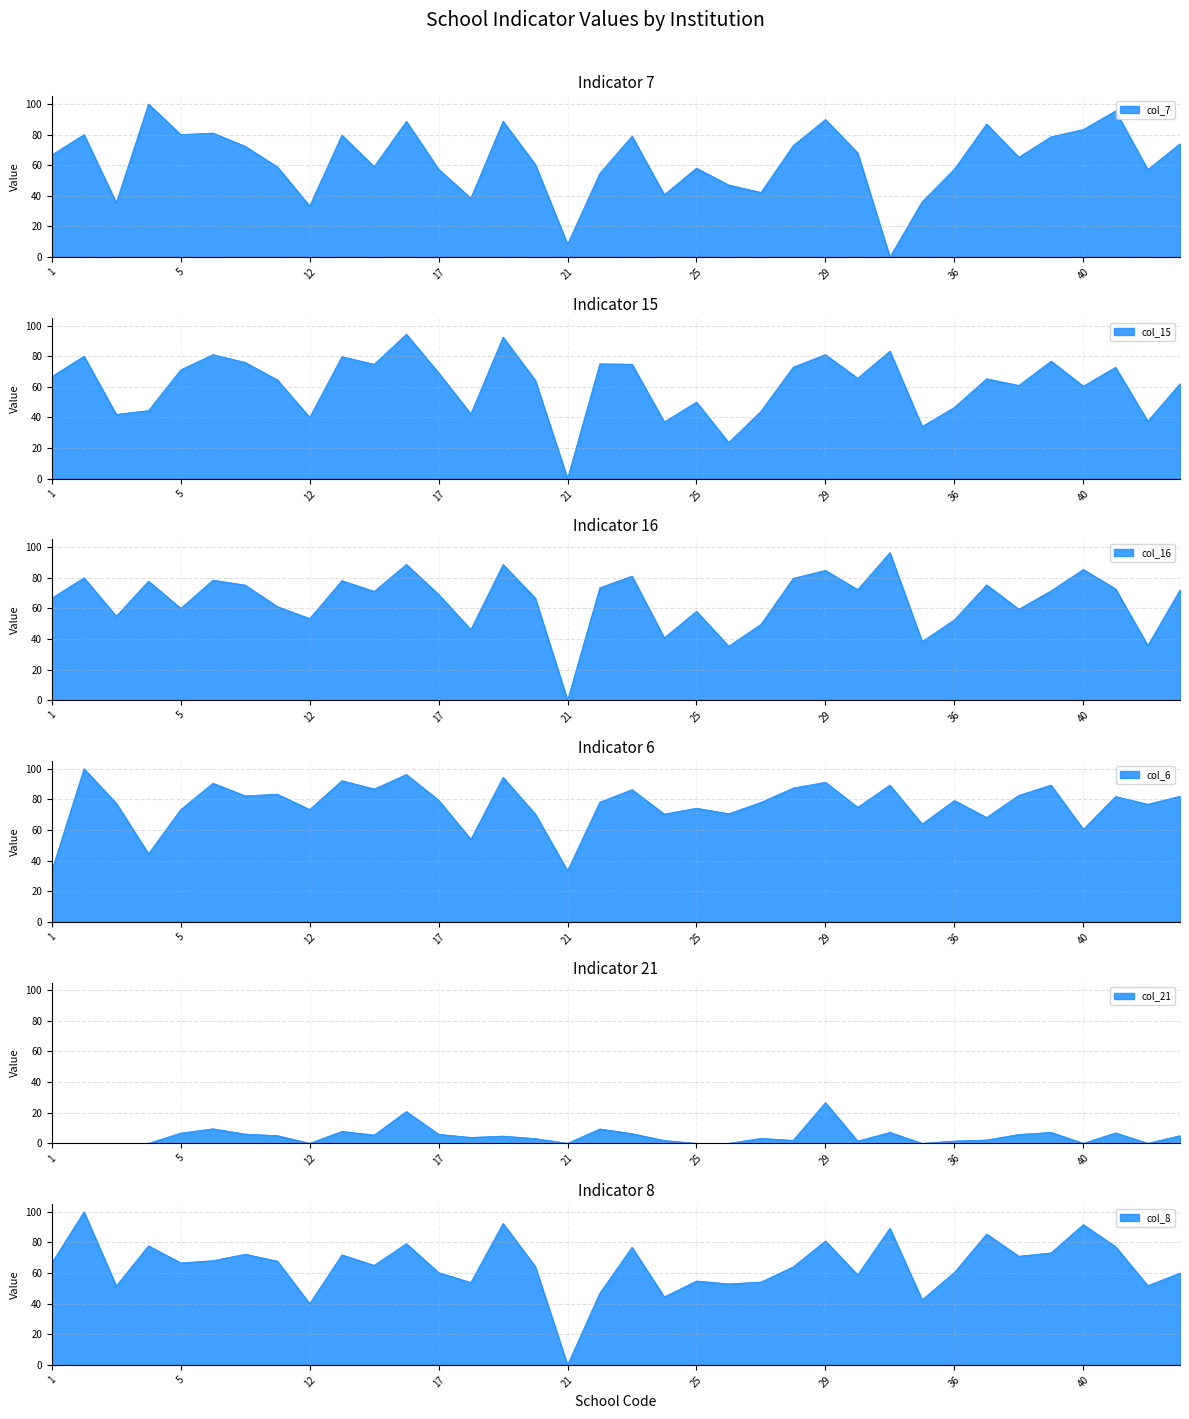

Reading left to right, list all the values displayed in this chart.

col_7: 66.7	80.0	35.5	100.0	80.0	81.0	72.3	58.9	33.3	79.7	59.0	88.7	57.4	38.5	88.7	60.5	8.3	54.7	79.0	40.7	58.1	47.1	42.2	72.8	89.9	68.1	0.0	36.2	57.4	87.0	65.2	78.6	83.3	95.5	57.1	74.0
col_15: 66.7	80.0	41.9	44.4	71.1	81.0	75.9	64.4	40.0	79.7	74.7	94.3	69.1	42.3	92.5	64.2	0.0	75.0	74.7	37.0	50.0	23.5	44.0	72.8	81.0	65.5	83.3	34.0	46.5	65.2	60.9	76.8	60.4	72.7	37.5	62.0
col_16: 66.7	80.0	54.8	77.8	60.0	78.5	75.2	61.1	53.3	78.1	71.1	88.7	69.1	46.1	88.7	66.7	0.0	73.4	81.0	40.7	58.1	35.3	49.5	79.6	84.8	72.3	96.4	38.3	52.5	75.4	59.4	71.4	85.4	72.7	35.7	72.0
col_6: 33.3	100.0	77.4	44.4	73.3	90.5	82.3	83.3	73.3	92.2	86.8	96.2	79.4	53.9	94.3	70.4	33.3	78.1	86.3	70.4	74.2	70.6	78.0	87.4	91.1	74.8	89.3	63.8	79.2	68.1	82.6	89.3	60.4	81.8	76.8	82.0
col_21: 0.0	0.0	0.0	0.0	6.7	9.5	6.0	5.0	0.0	7.8	5.4	20.8	5.9	3.9	4.7	3.1	0.0	9.4	6.3	1.9	0.0	0.0	3.2	1.9	26.6	1.4	7.1	0.0	1.5	2.2	5.8	7.1	0.0	6.8	0.0	5.0
col_8: 66.7	100.0	51.6	77.8	66.7	68.1	72.3	67.8	40.0	71.9	65.1	79.2	60.3	53.9	92.5	64.2	0.0	46.9	76.8	44.4	54.8	52.9	54.1	64.1	81.0	58.8	89.3	42.5	60.4	85.5	71.0	73.2	91.7	77.3	51.8	60.0